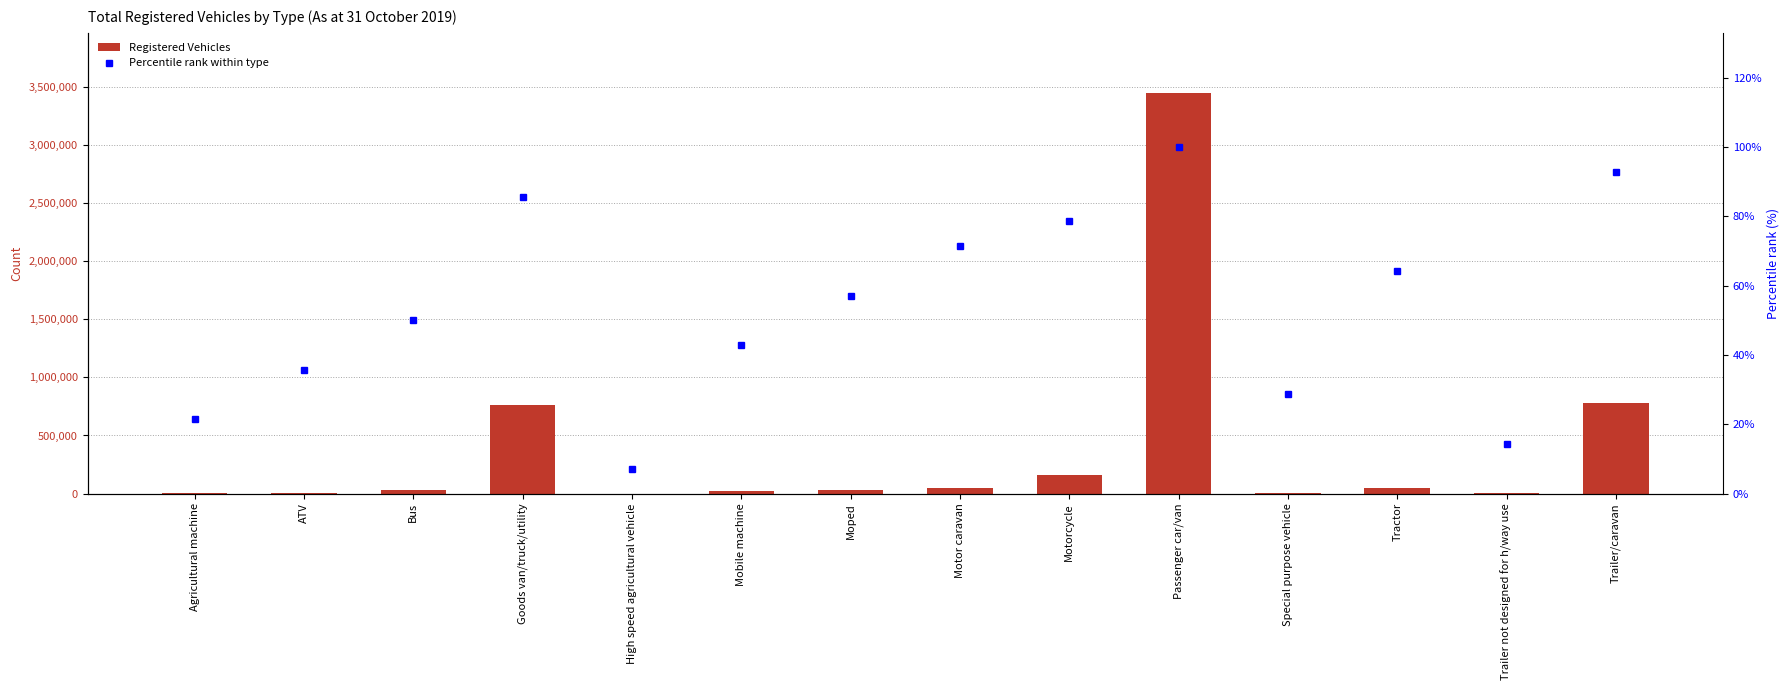

What is the highest value of the Registered Vehicles series?

3451443.0